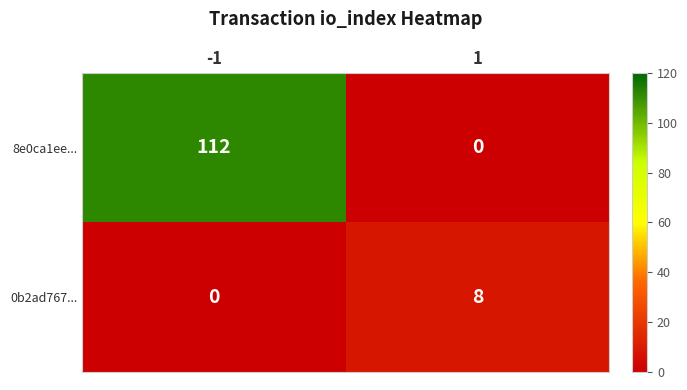

The 8e0ca1ee... series shows 0 at 1. True or false?

True